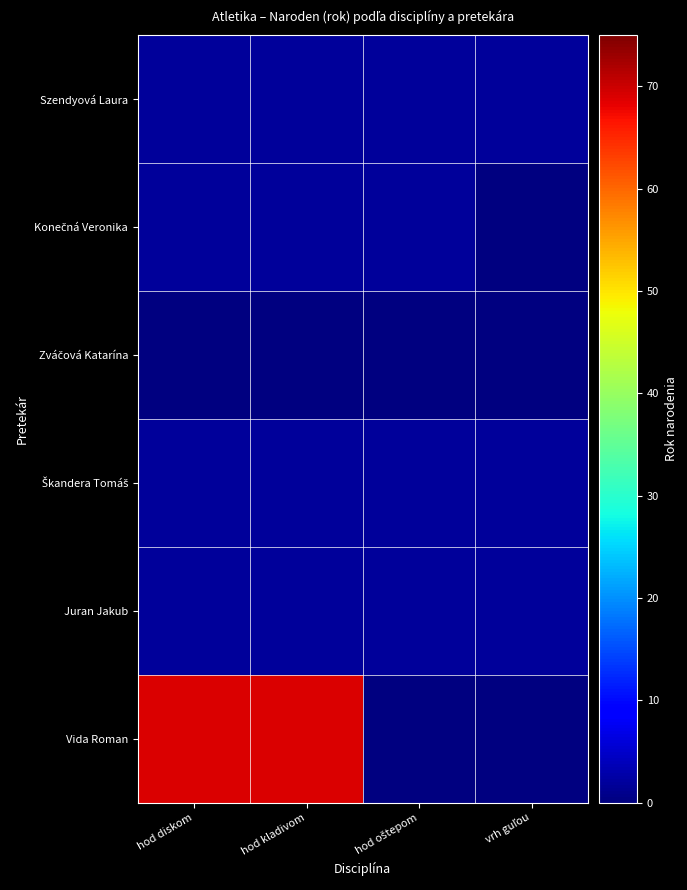

At which category does the chart reach its minimum across all series?

hod diskom